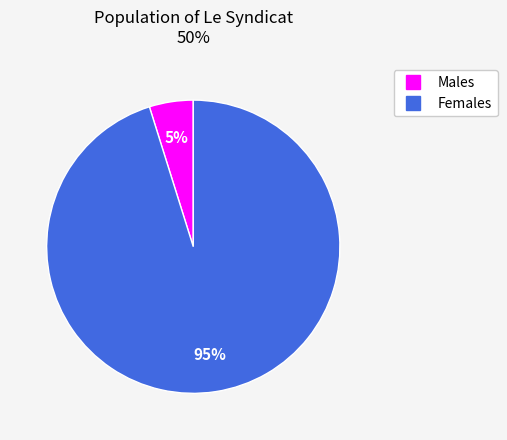

To the nearest percent, what is the difference between the largest and smallest slice percentages?

90%